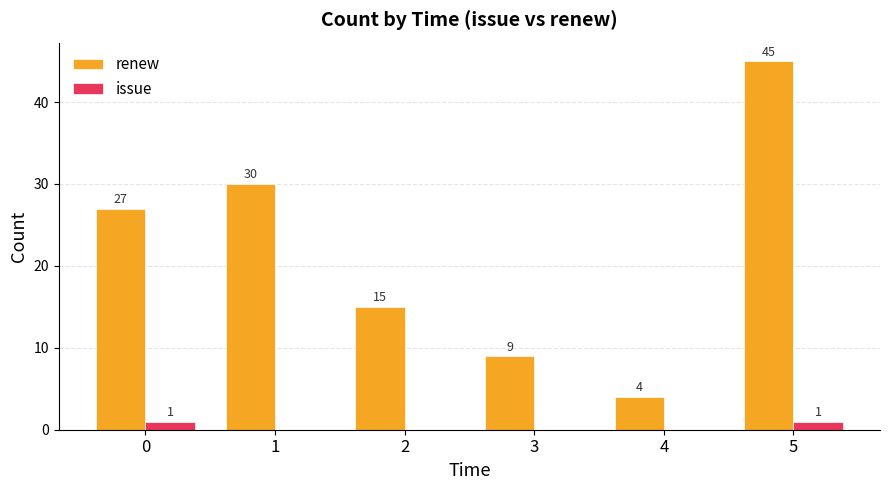

At which category does the chart reach its peak across all series?

5